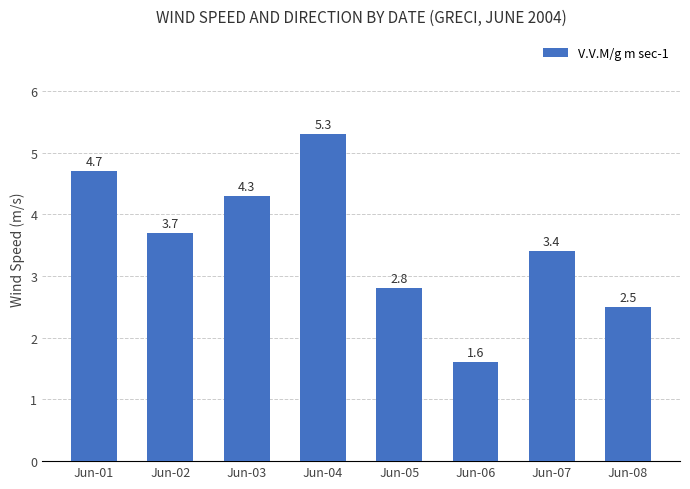

What is the smallest value displayed?

1.6